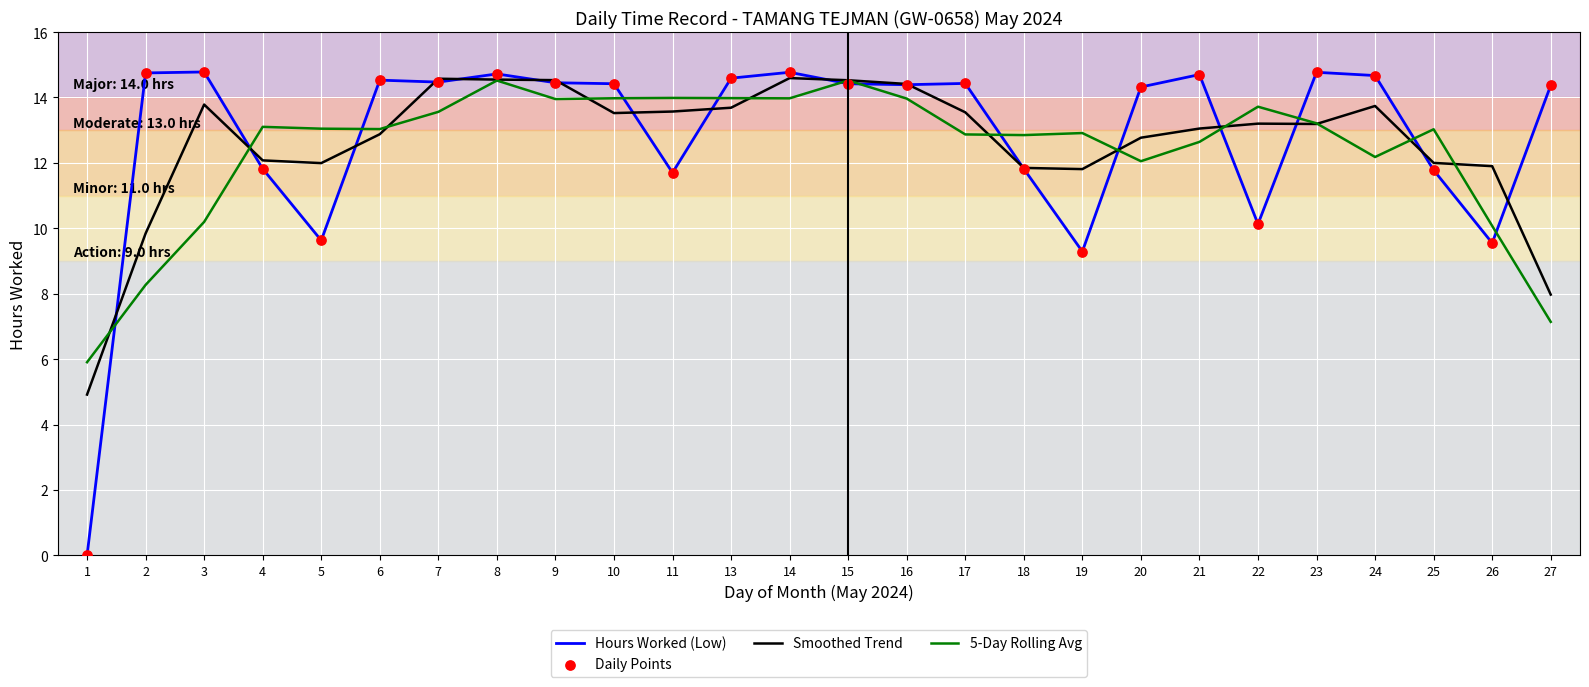

Which series has the largest total across all categories?

Hours Worked (Low)